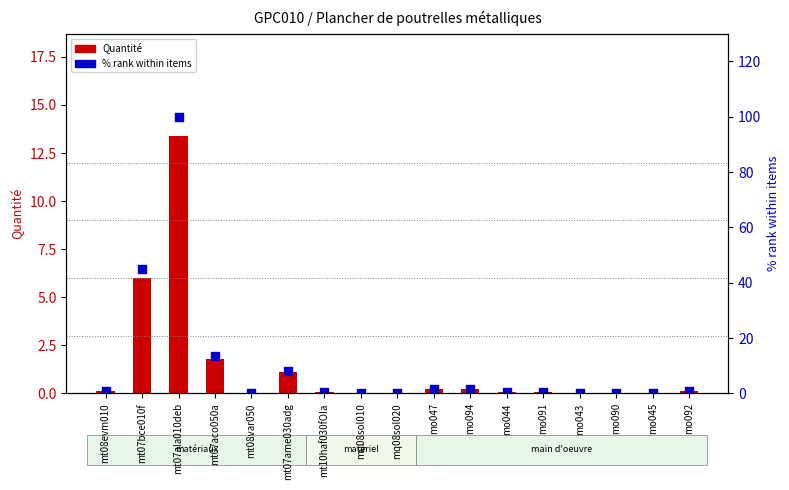

Which series reaches the minimum Y coordinate?

Quantité